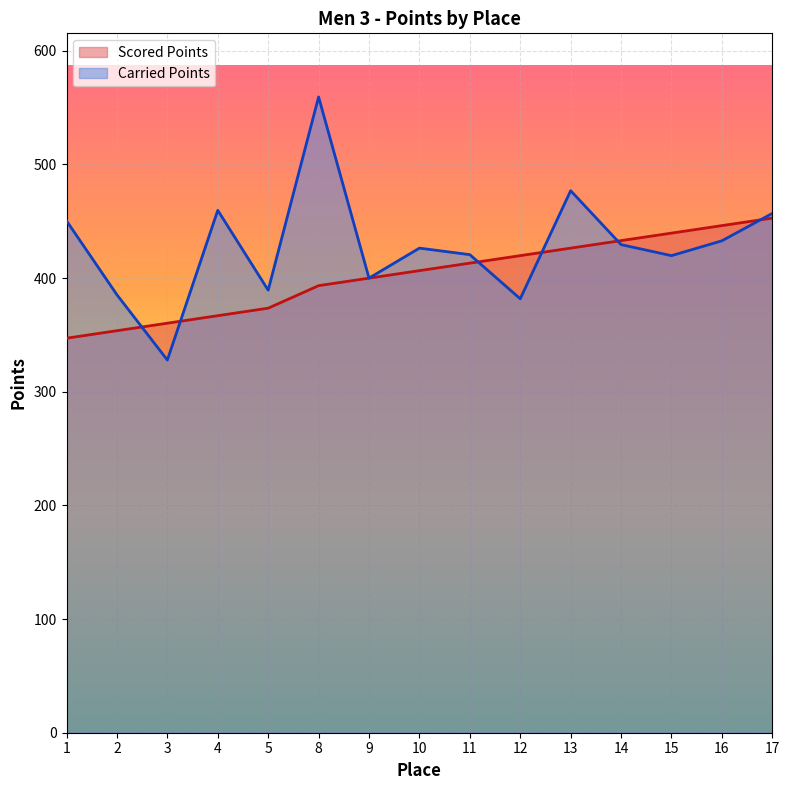

At which category does Carried Points reach its first local valley?

3